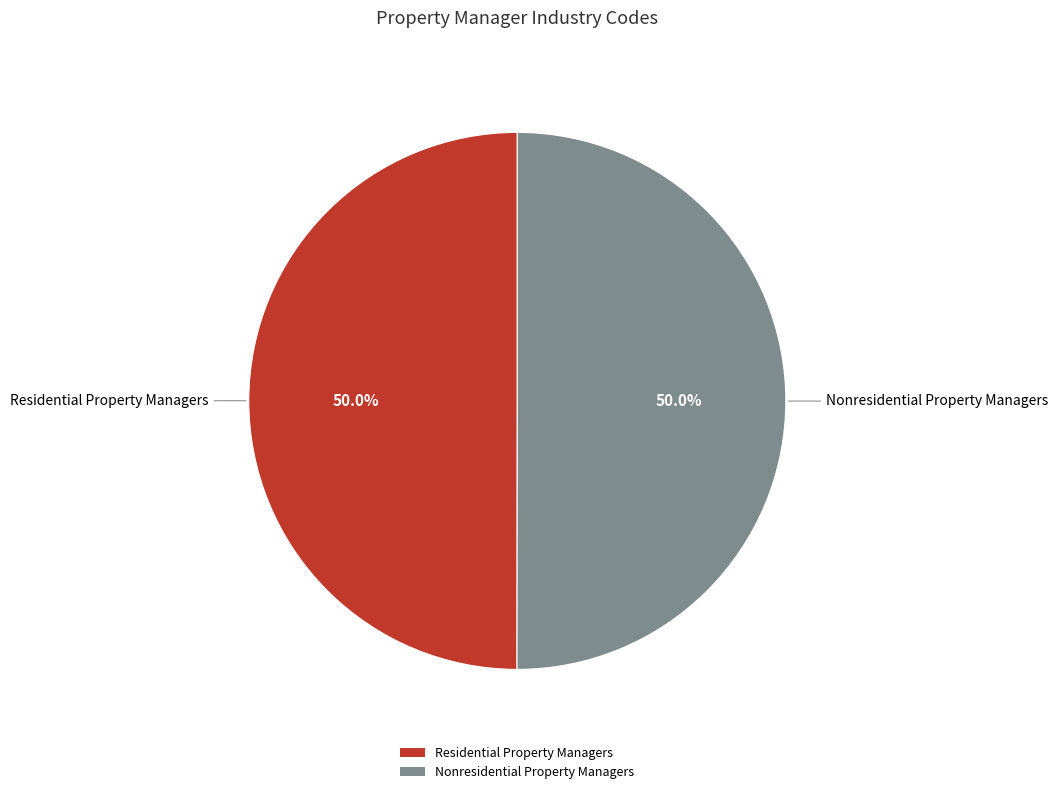

What is the total percentage of Nonresidential Property Managers and Residential Property Managers?

100.0%